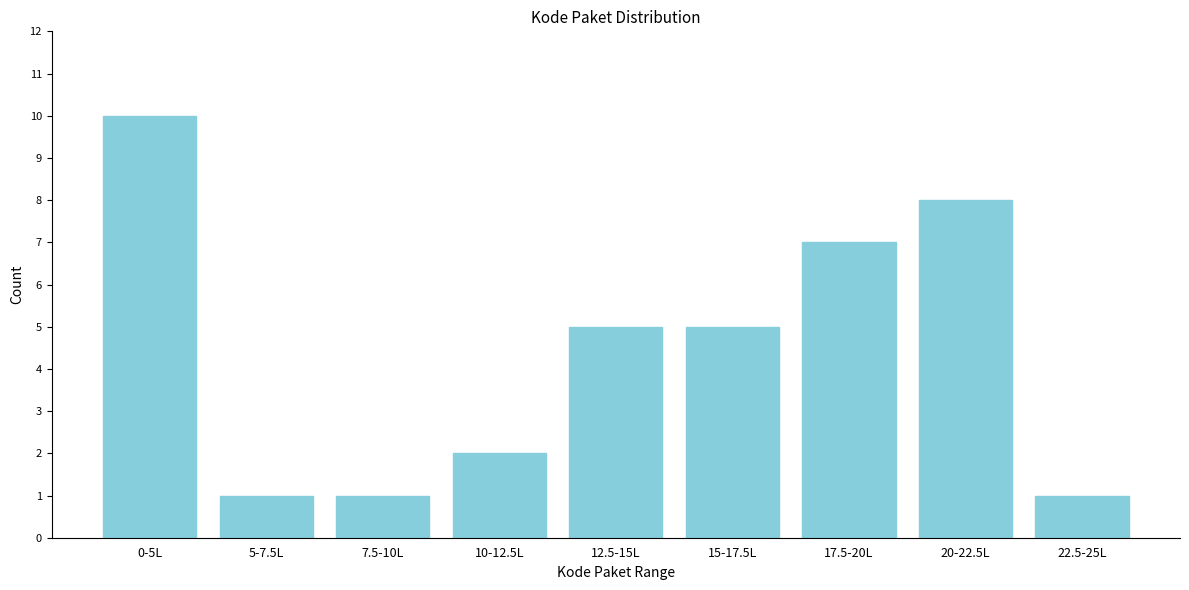

Reading left to right, what are all the values shown in this chart?

0-5L=10	5-7.5L=1	7.5-10L=1	10-12.5L=2	12.5-15L=5	15-17.5L=5	17.5-20L=7	20-22.5L=8	22.5-25L=1